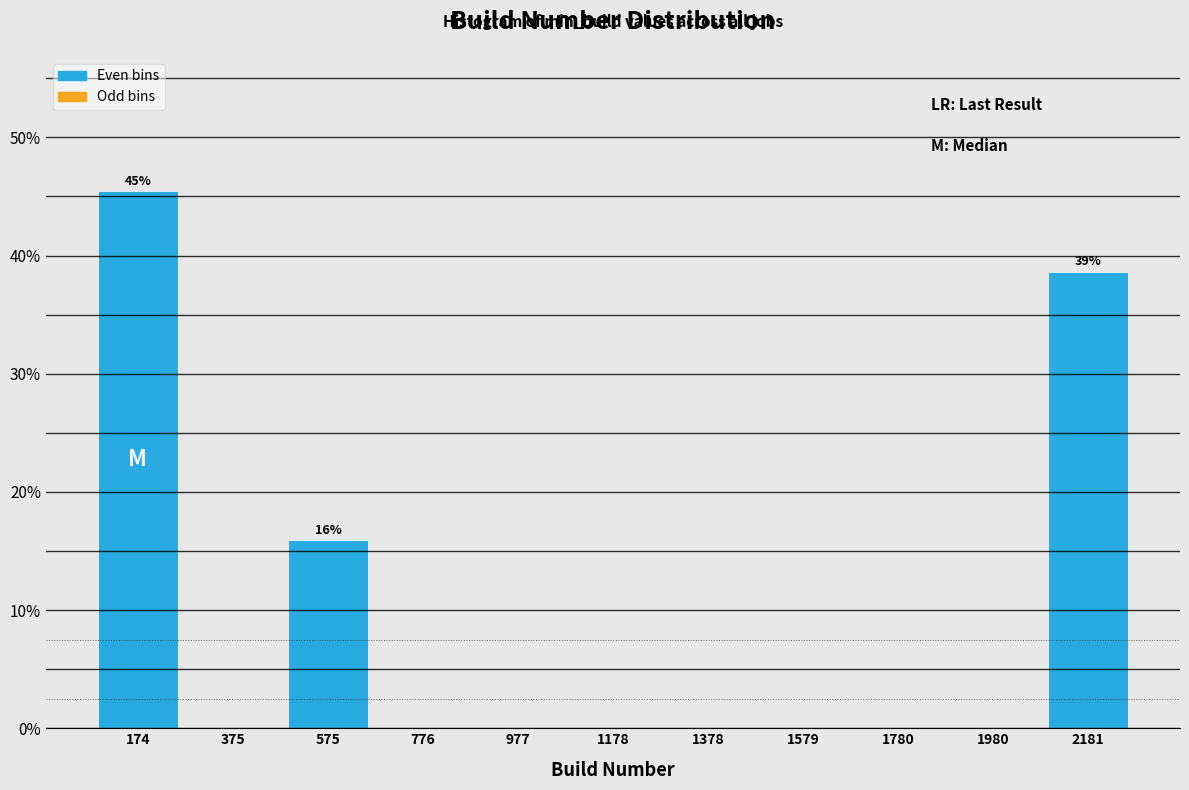

Over which range of the x-axis is the bar tallest?

50 to 250